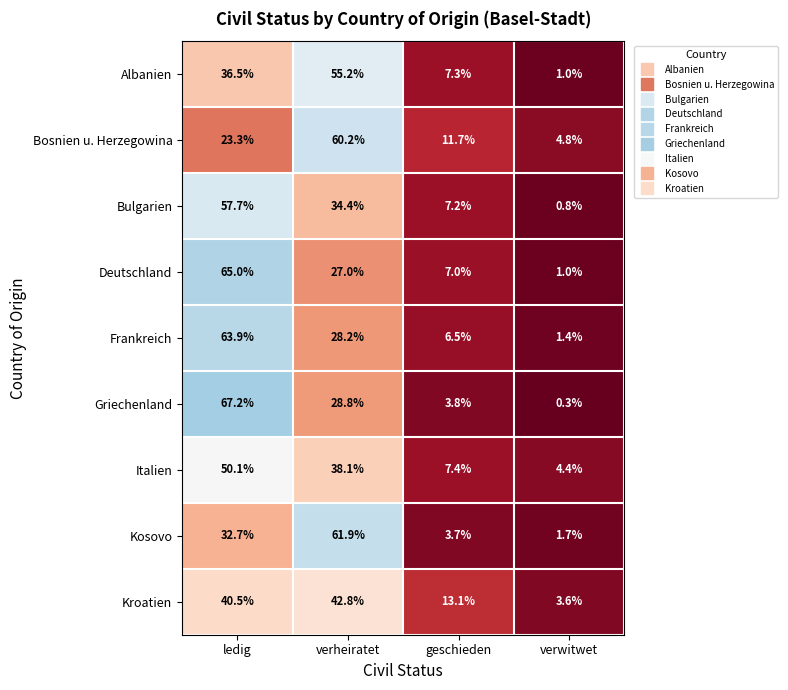

At which category is the sum across all series the highest?

ledig